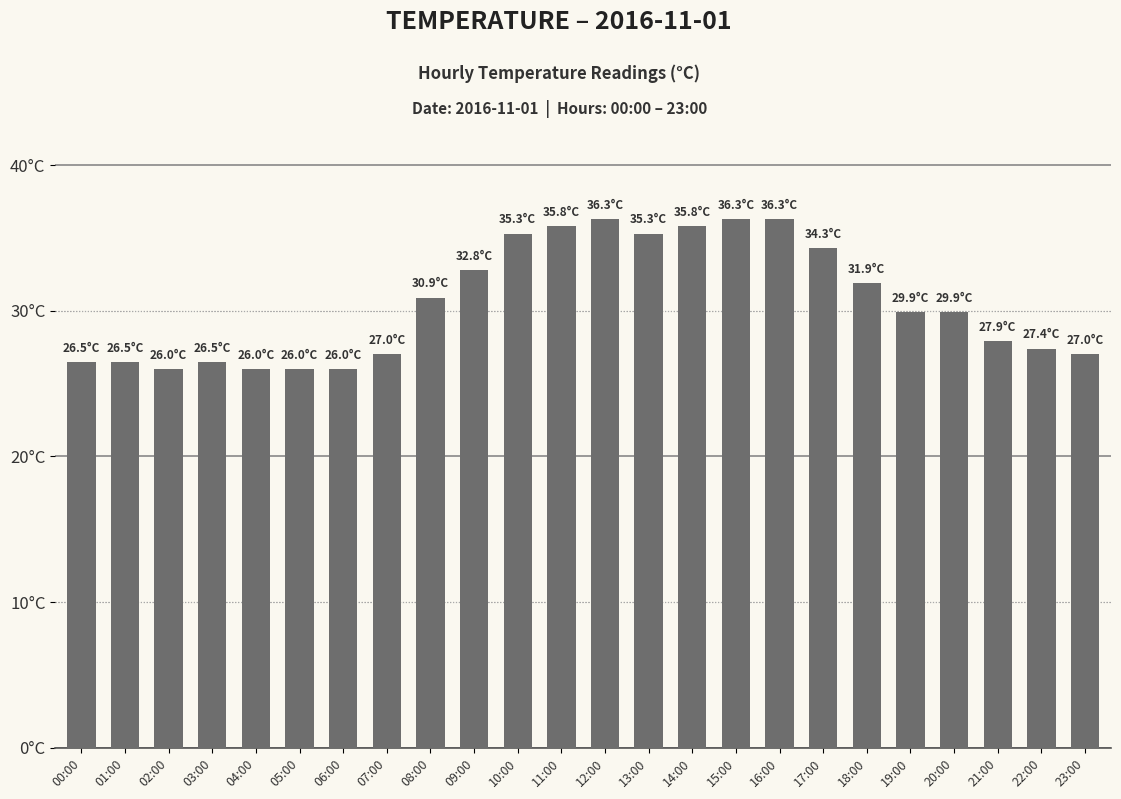

How many bars are there in total?

24